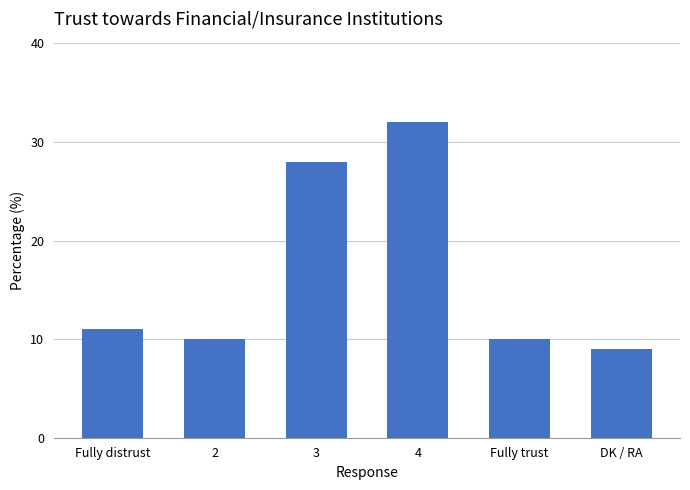

At which category does the chart reach its peak across all series?

4